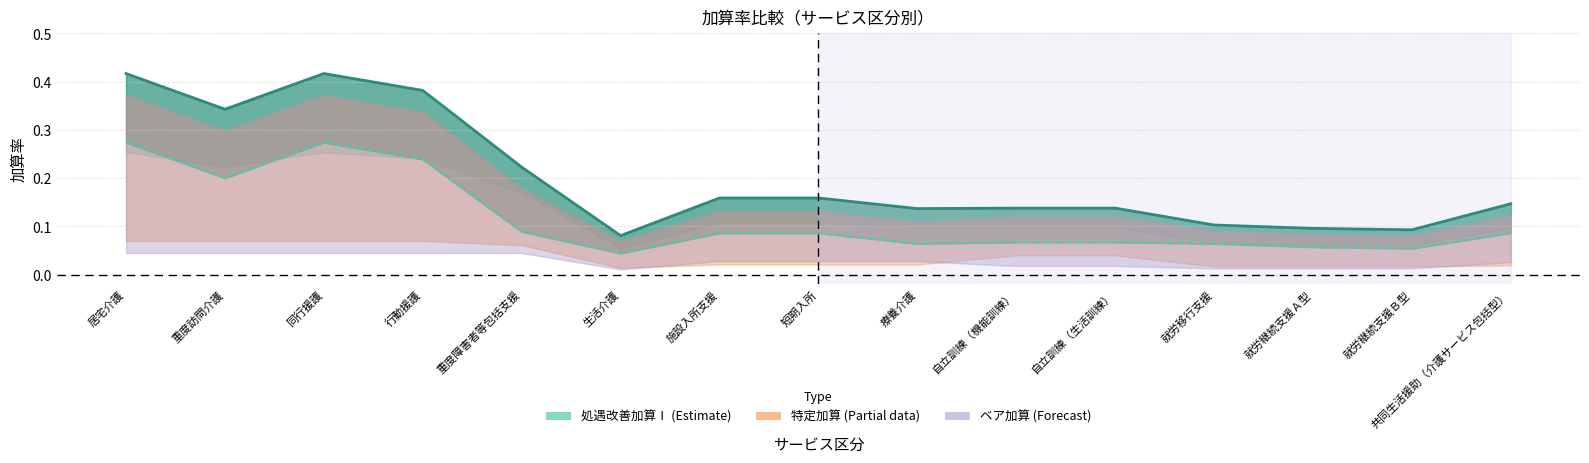

What is the difference between the highest and lowest values at 自立訓練（生活訓練）?

0.1